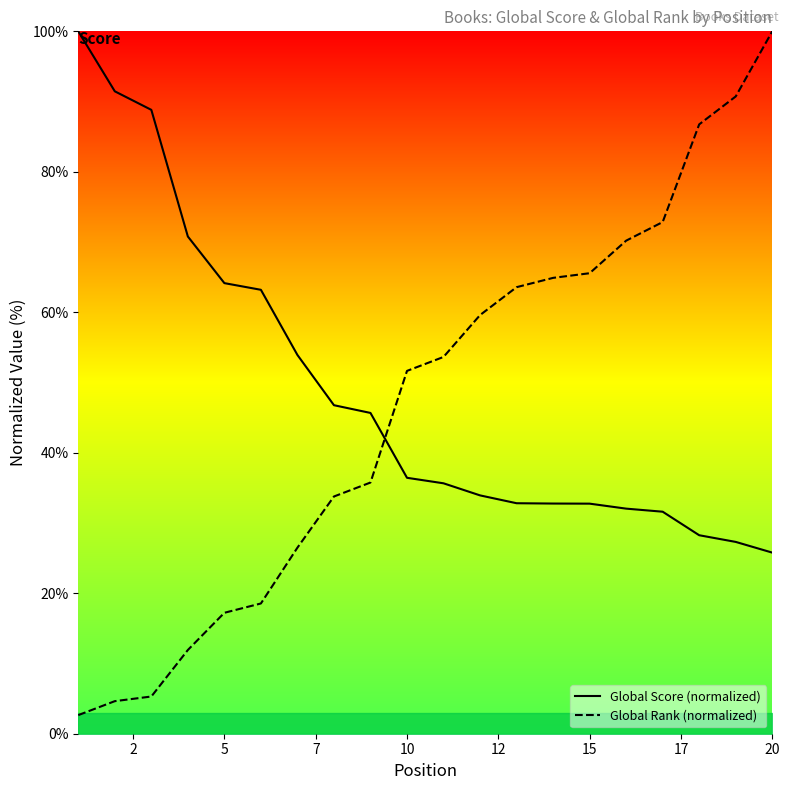

True or false: Global Rank (normalized) and Global Score (normalized) intersect in this chart.

True